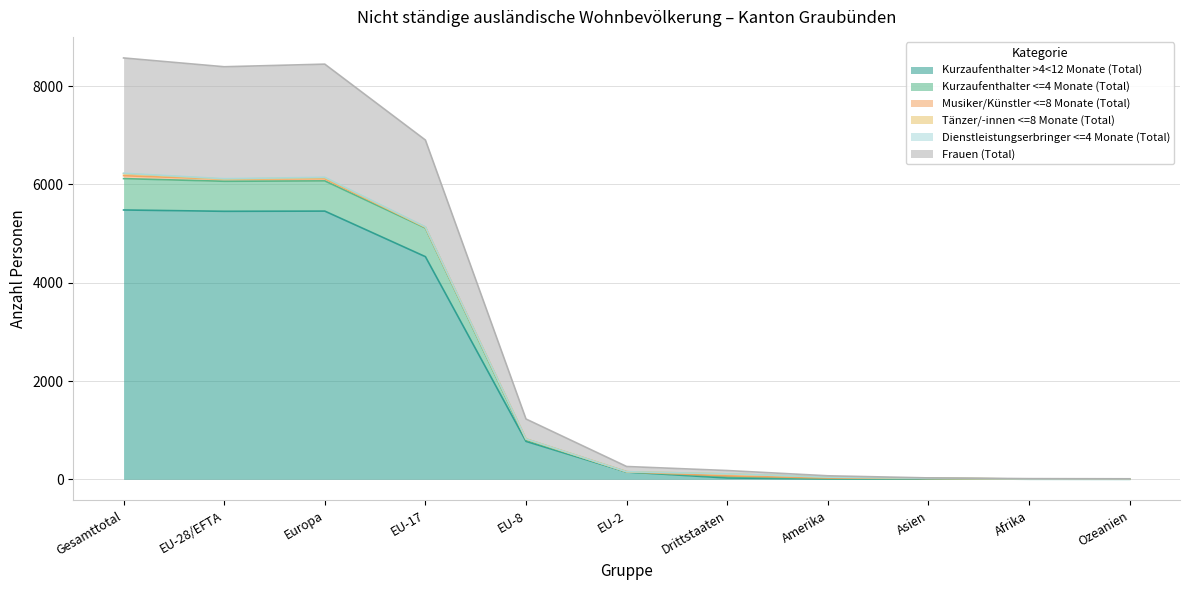

What is the value of the Kurzaufenthalter >4<12 Monate (Total) point at the 3rd from the left?

5457